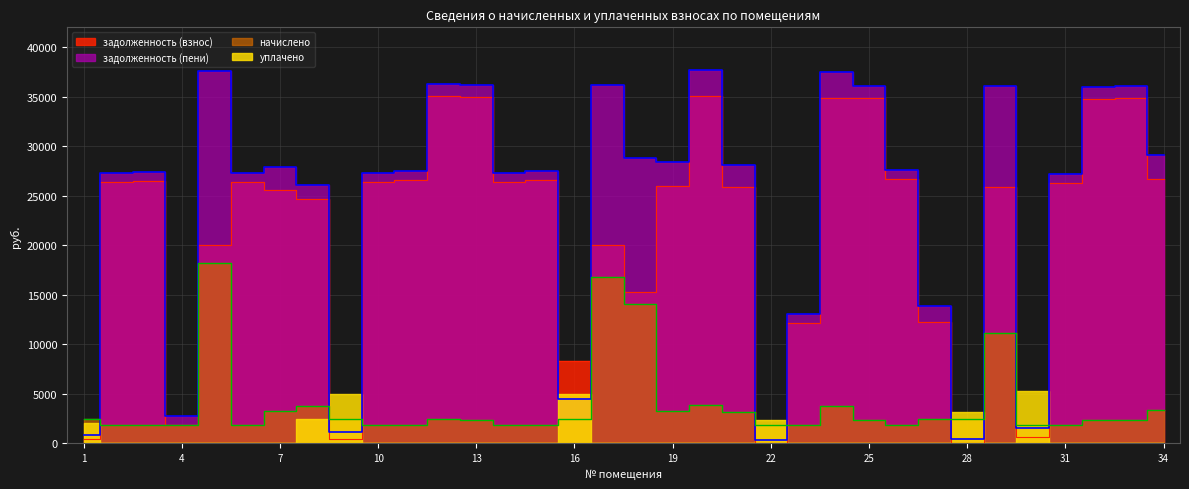

Is the value of задолженность (пени) at 10 greater than the value of задолженность (взнос) at 23?

Yes